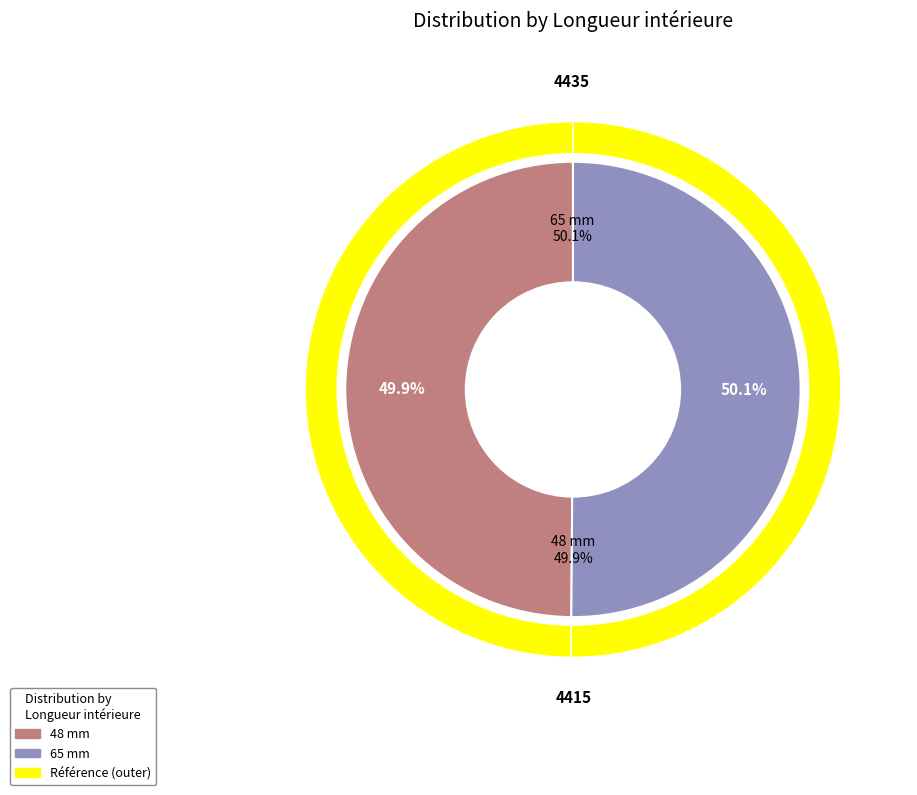

Is there any slice that represents more than half of the pie?

Yes